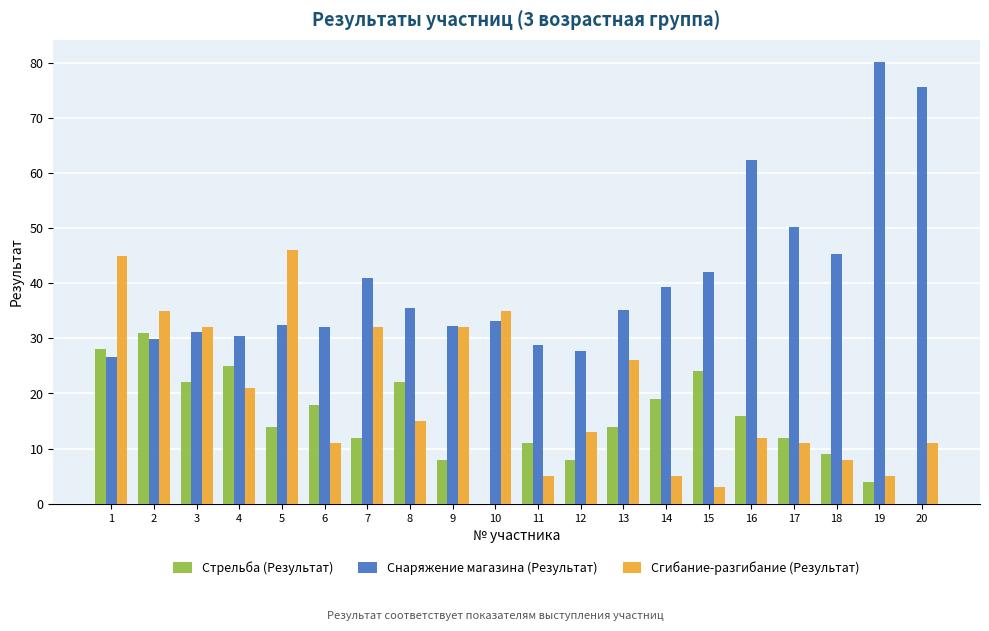

What is the maximum value shown in the chart?

80.1